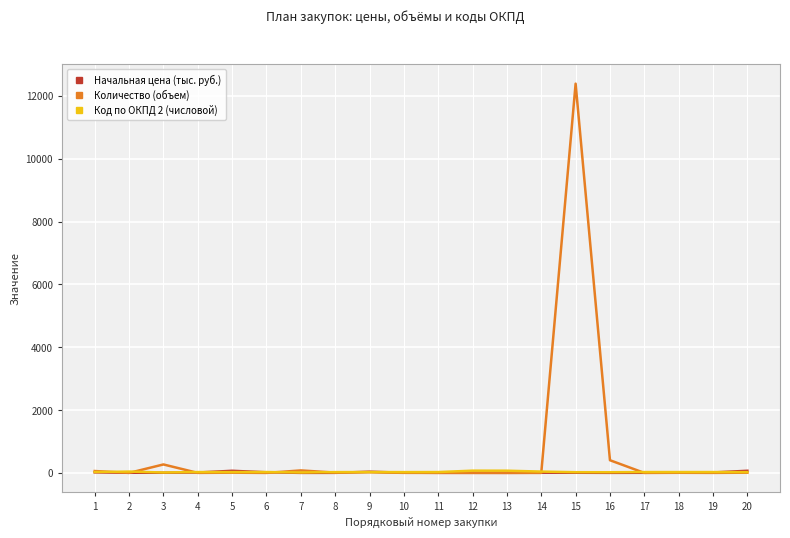

After their last crossing, which series has the higher values: Код по ОКПД 2 (числовой) or Начальная цена (тыс. руб.)?

Начальная цена (тыс. руб.)